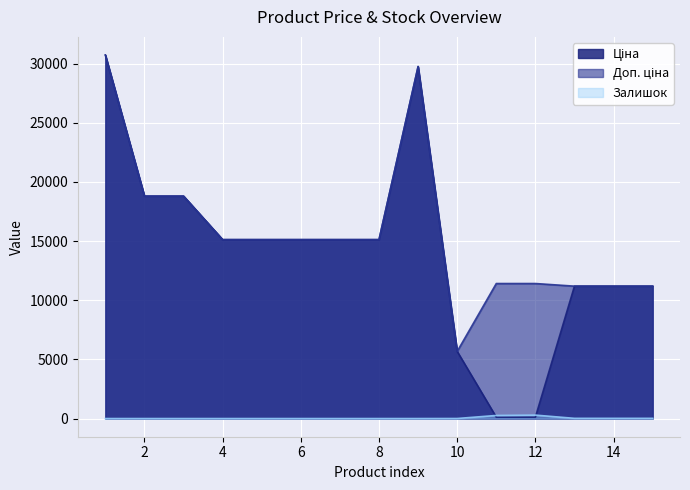

Reading left to right, what are all the values shown in this chart?

Ціна: 30717.1	18796.8	18796.8	15120.0	15120.0	15120.0	15120.0	15120.0	29747.2	5673.8	114.1	114.1	11188.2	11188.2	11188.2
Доп. ціна: 30717.1	18796.8	18796.8	15120.0	15120.0	15120.0	15120.0	15120.0	29747.2	5673.8	11410.0	11410.0	11188.2	11188.2	11188.2
Залишок: 0.0	0.0	0.0	0.0	0.0	0.0	0.0	0.0	0.0	4.0	260.0	290.0	17.0	17.0	17.0